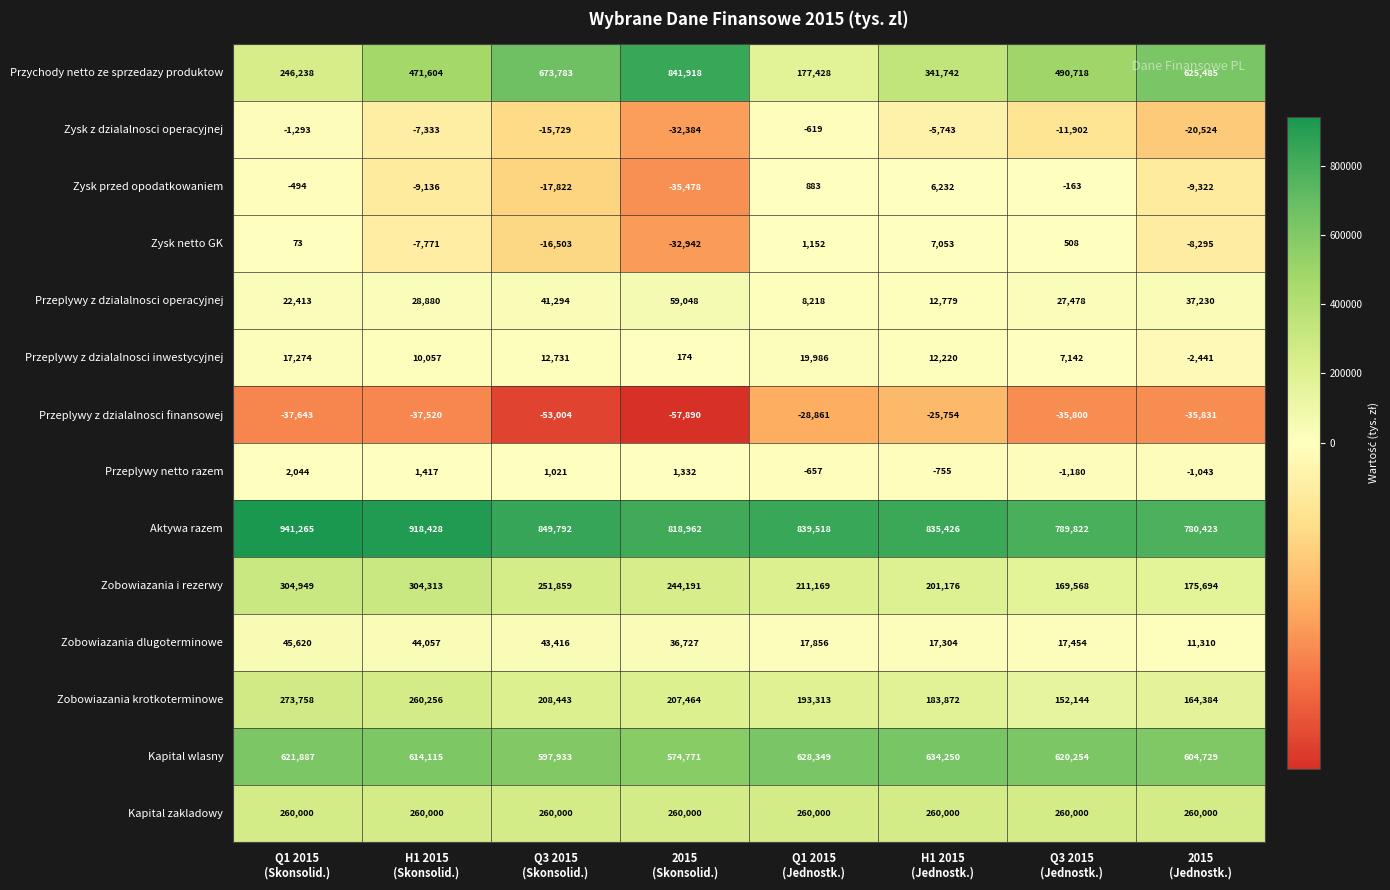

Which category has the highest value across all series?

Q1 2015
(Skonsolid.)